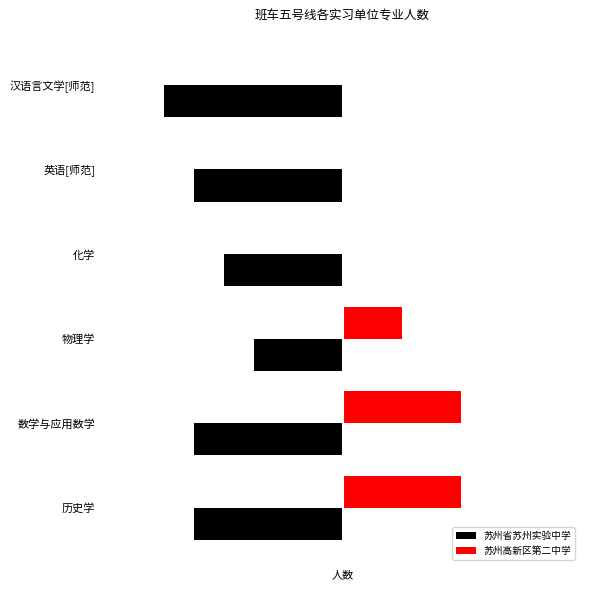

How many data points in 苏州省苏州实验中学 are above -5?

2